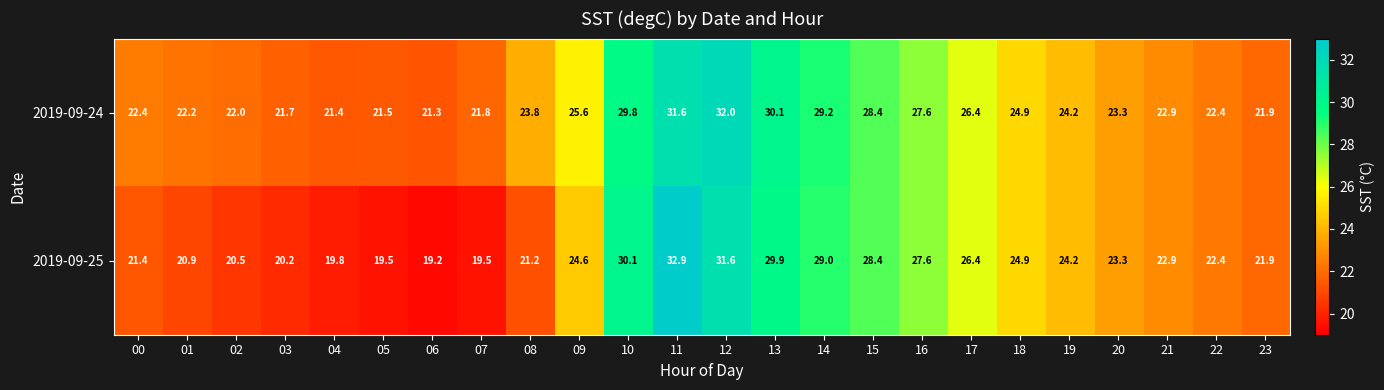

At which category is the sum across all series the highest?

11